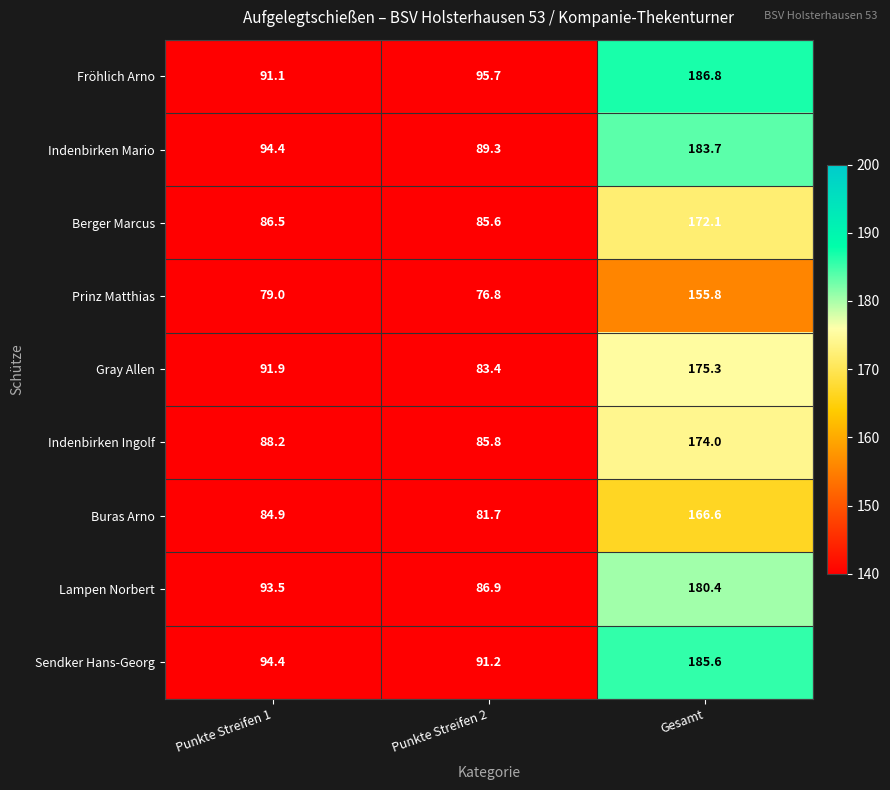

Reading left to right, transcribe all the data shown in this chart.

Fröhlich Arno: Punkte Streifen 1=91.1	Punkte Streifen 2=95.7	Gesamt=186.8
Indenbirken Mario: Punkte Streifen 1=94.4	Punkte Streifen 2=89.3	Gesamt=183.7
Berger Marcus: Punkte Streifen 1=86.5	Punkte Streifen 2=85.6	Gesamt=172.1
Prinz Matthias: Punkte Streifen 1=79.0	Punkte Streifen 2=76.8	Gesamt=155.8
Gray Allen: Punkte Streifen 1=91.9	Punkte Streifen 2=83.4	Gesamt=175.3
Indenbirken Ingolf: Punkte Streifen 1=88.2	Punkte Streifen 2=85.8	Gesamt=174.0
Buras Arno: Punkte Streifen 1=84.9	Punkte Streifen 2=81.7	Gesamt=166.6
Lampen Norbert: Punkte Streifen 1=93.5	Punkte Streifen 2=86.9	Gesamt=180.4
Sendker Hans-Georg: Punkte Streifen 1=94.4	Punkte Streifen 2=91.2	Gesamt=185.6